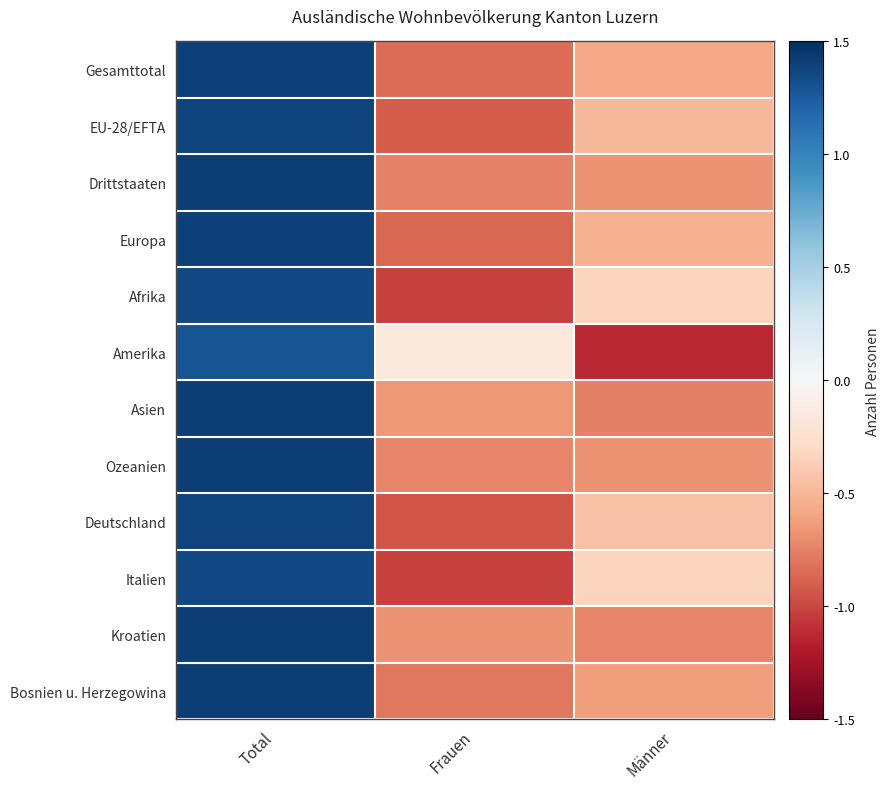

At which category is the sum across all series the highest?

Total